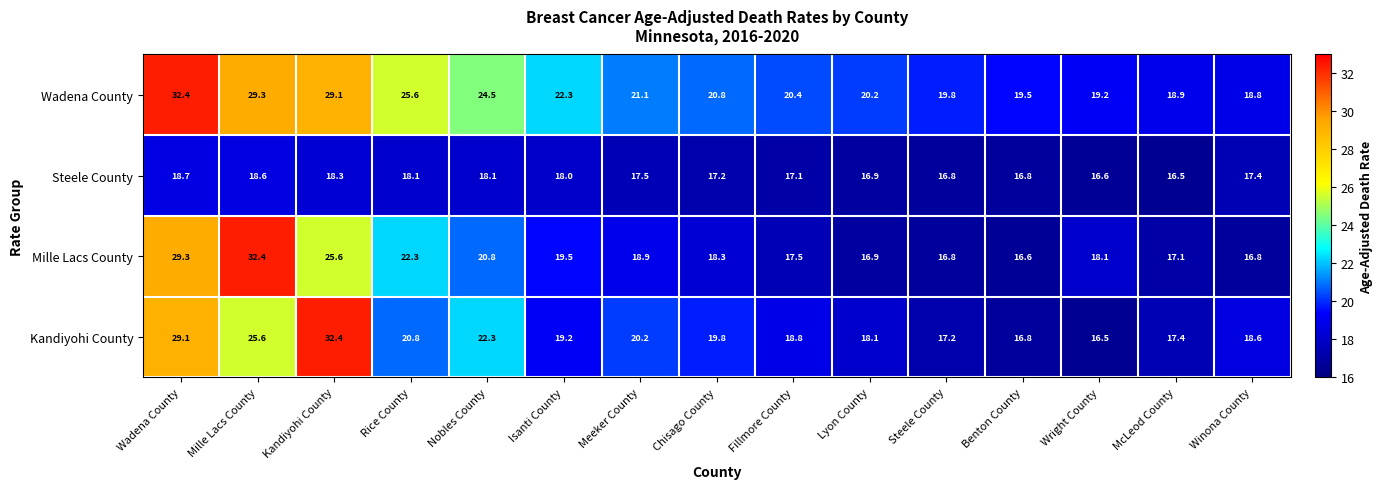

Where is Mille Lacs County nearest to the value 24?

Kandiyohi County